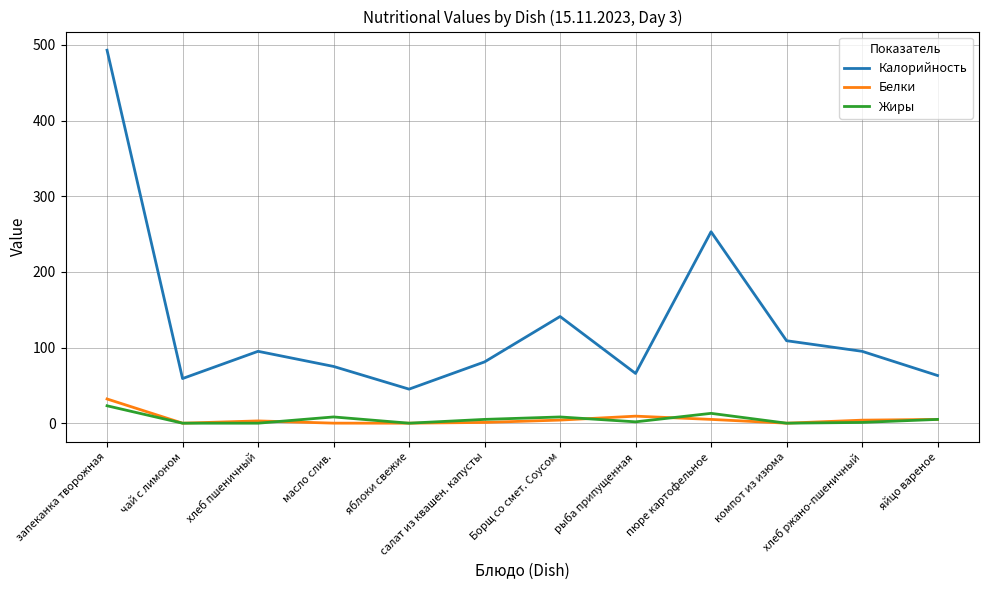

What are all the series names shown in the legend?

Калорийность, Белки, Жиры